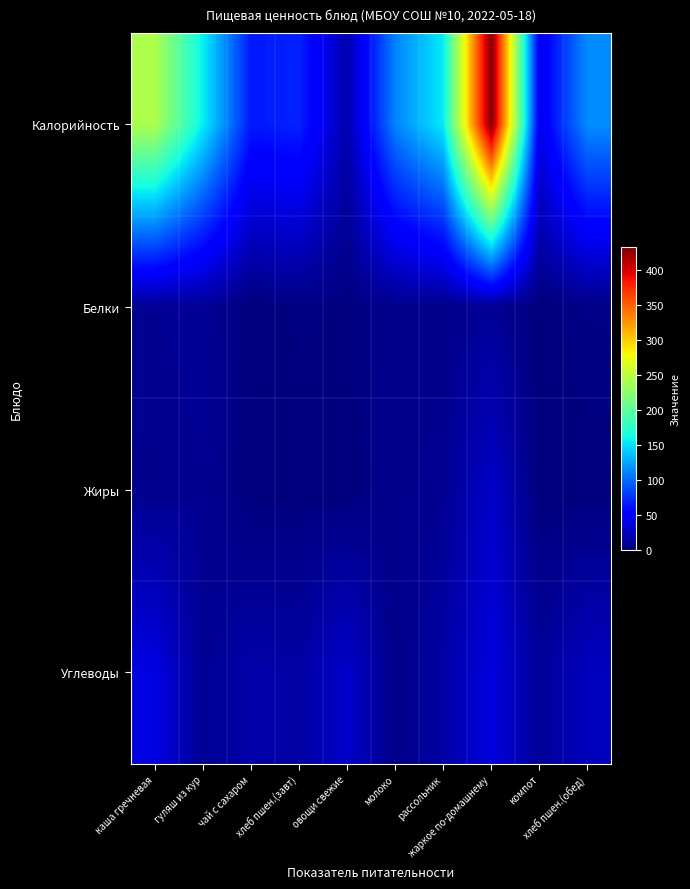

At which category is the sum across all series the highest?

жаркое по-домашнему